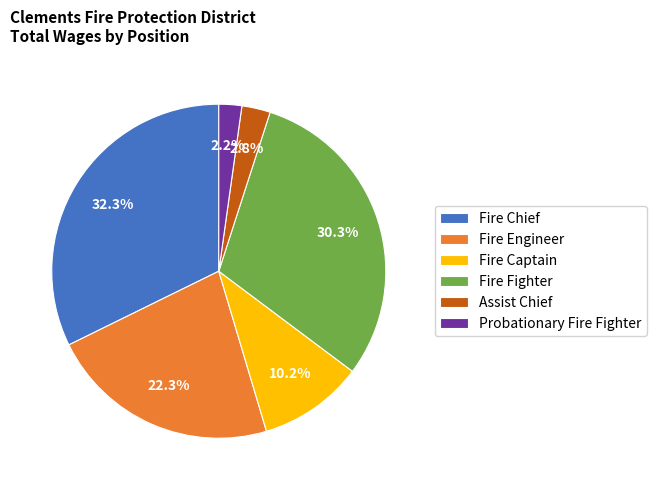

What portion of the pie excludes Fire Chief?

67.7%